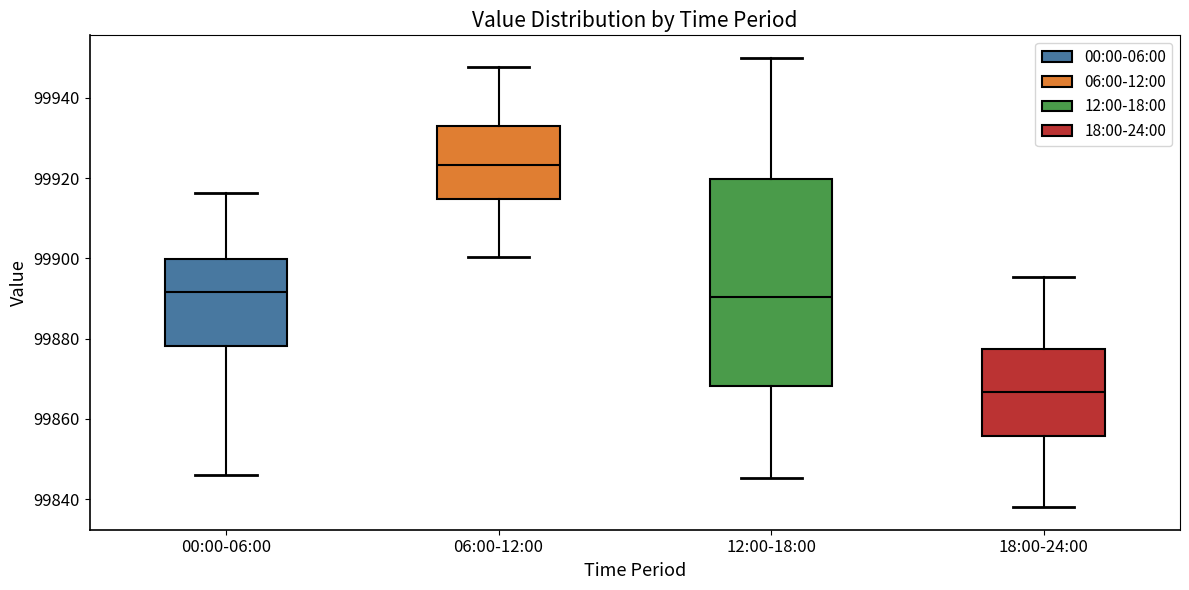

Which box is the tallest, from its lower edge to its upper edge?

12:00-18:00